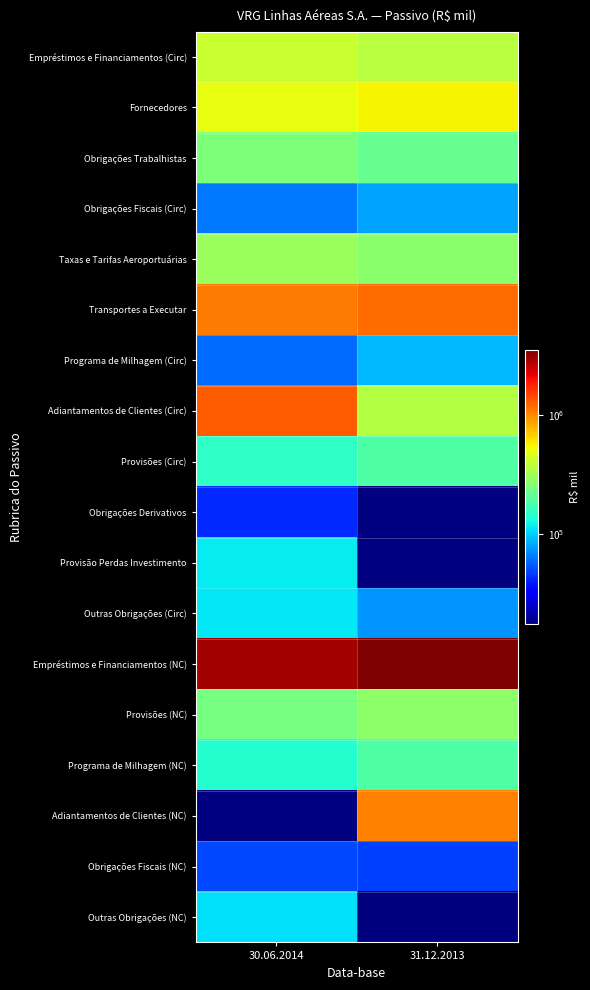

Between 30.06.2014 and 31.12.2013, which is larger?

30.06.2014